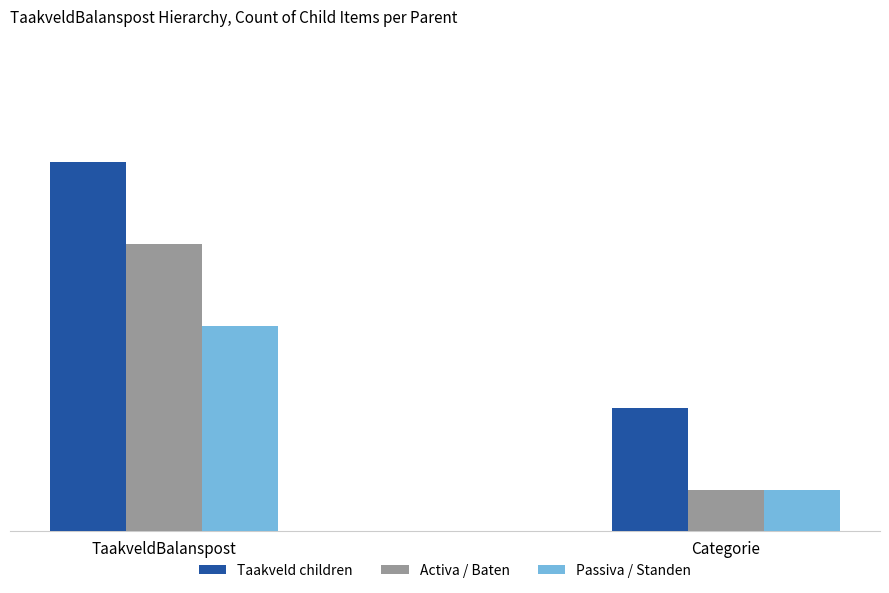

What are all the series names shown in the legend?

Taakveld children, Activa / Baten, Passiva / Standen